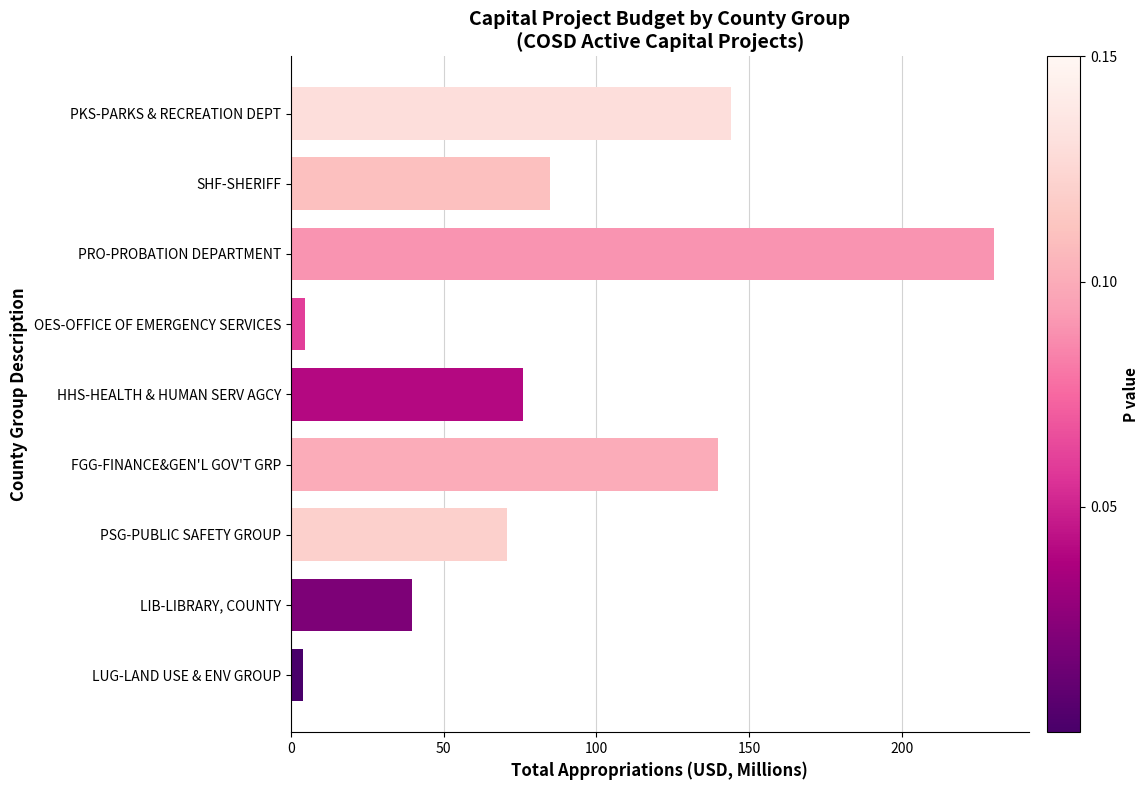

What is the ratio of the value at SHF-SHERIFF to the value at PKS-PARKS & RECREATION DEPT?

0.6